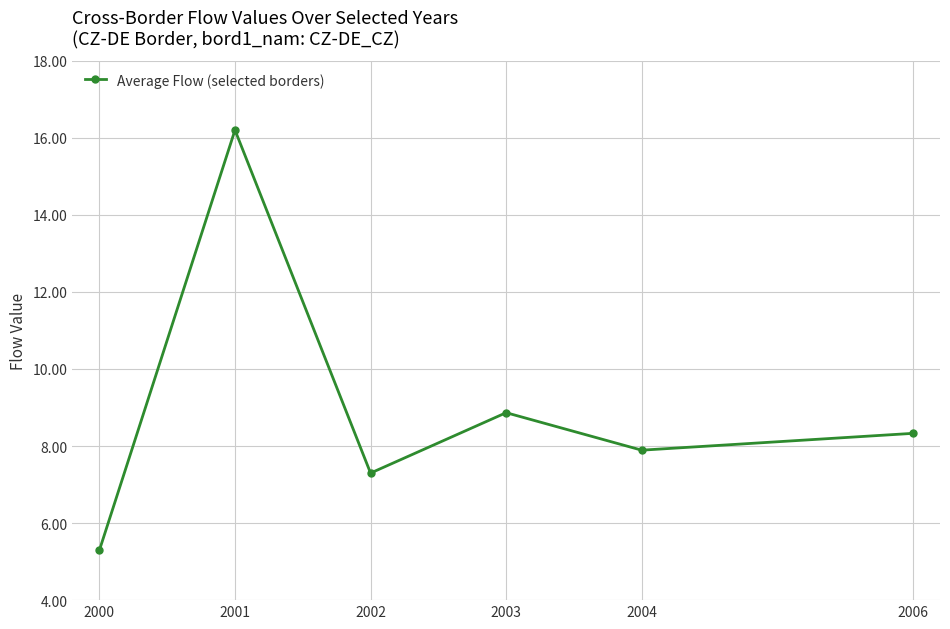

True or false: the data shows 16.2 at 2001.

True